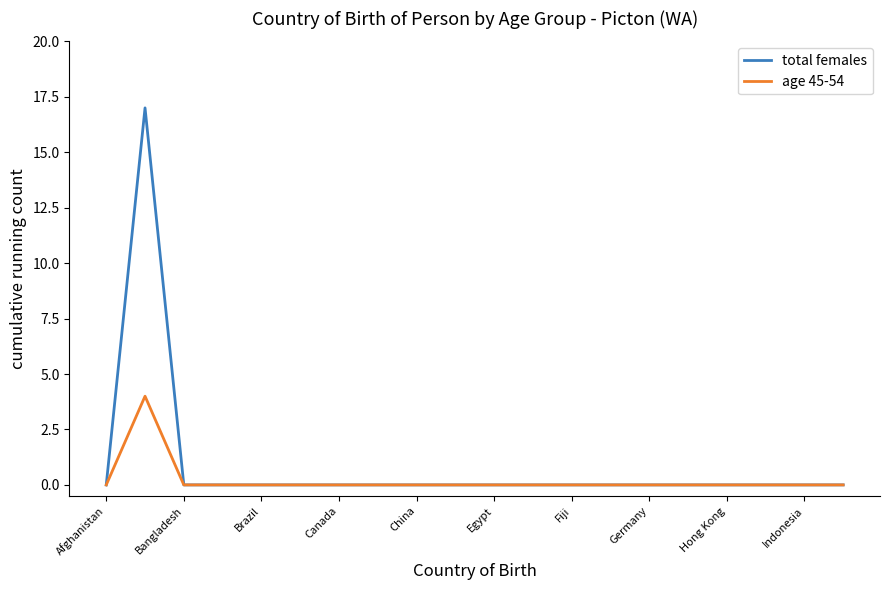

What is the greatest value displayed?

17